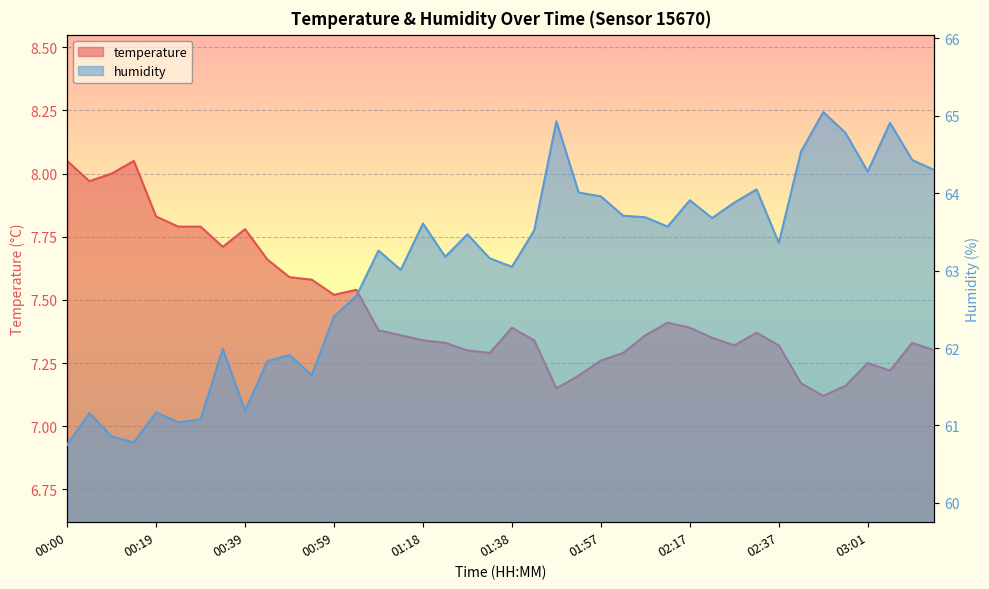

Which series has the largest range (max minus min)?

humidity